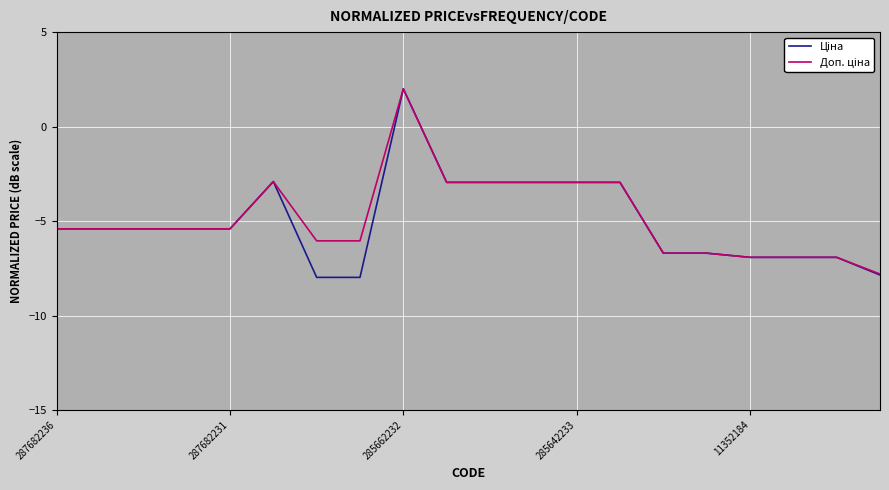

What is the smallest value displayed?

-8.0